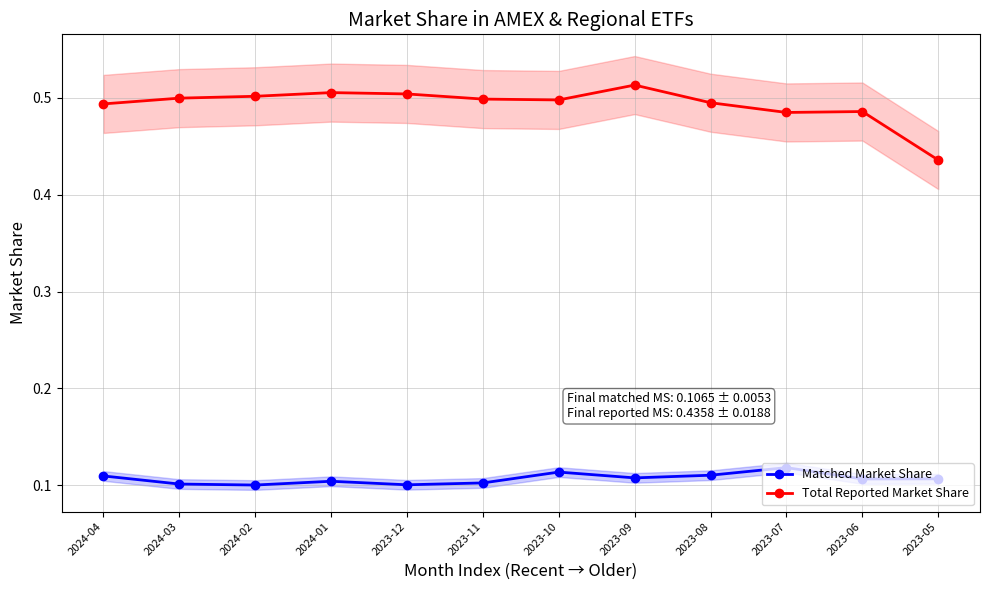

Reading left to right, list all the values displayed in this chart.

Matched Market Share: 0.1	0.1	0.1	0.1	0.1	0.1	0.1	0.1	0.1	0.1	0.1	0.1
Total Reported Market Share: 0.5	0.5	0.5	0.5	0.5	0.5	0.5	0.5	0.5	0.5	0.5	0.4